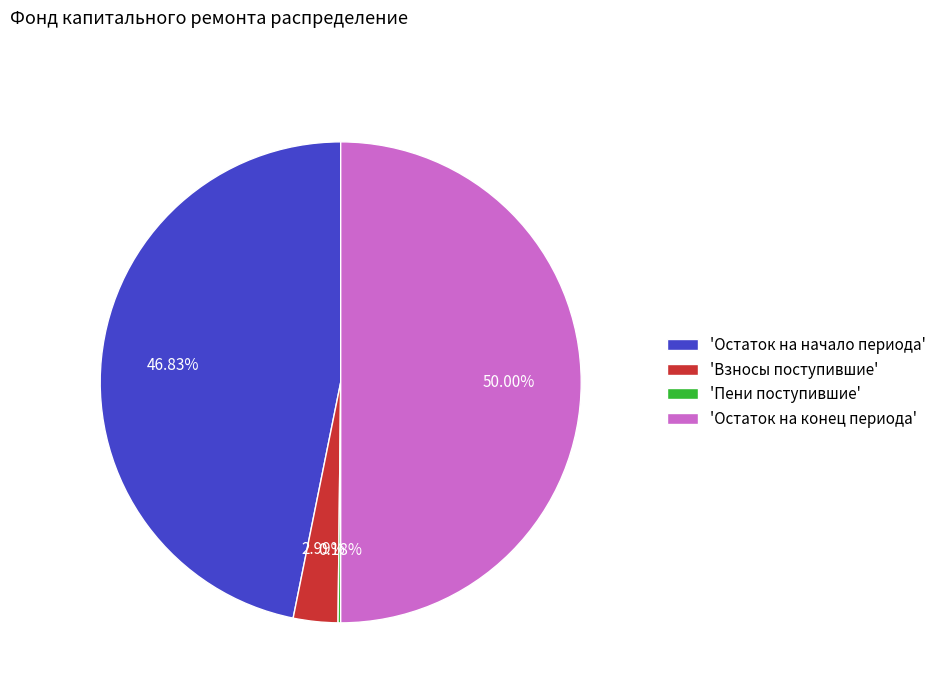

What is the largest slice in the pie chart?

'Остаток на конец периода'